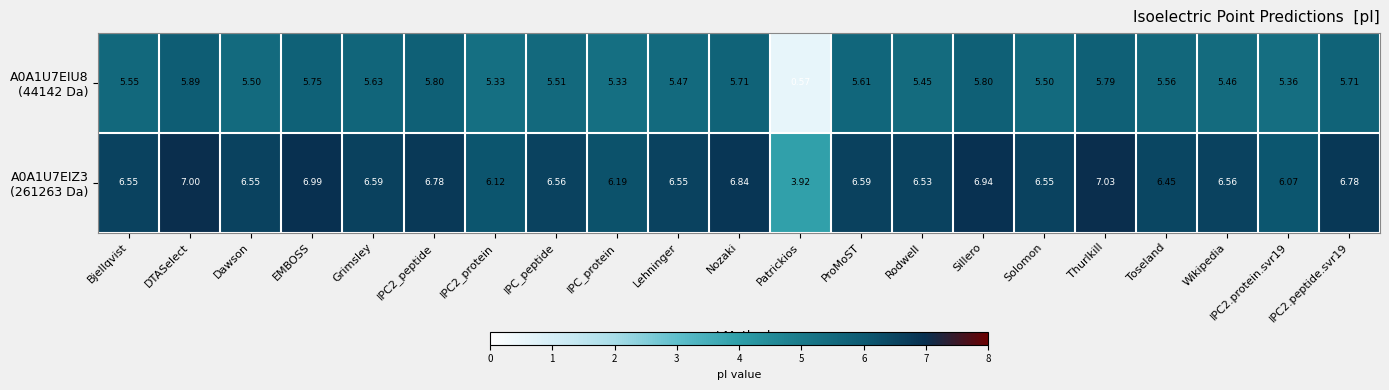

Which category has the lowest value across all series?

Patrickios